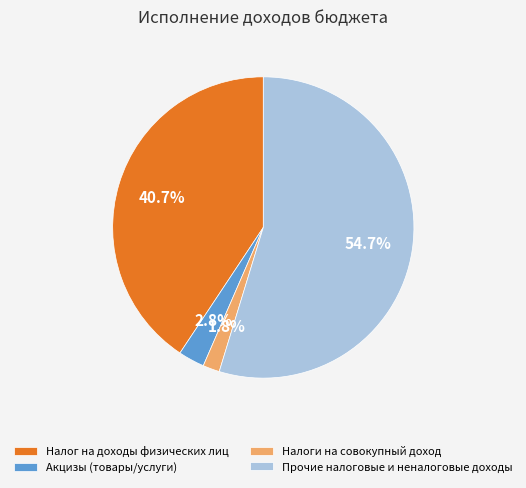

To the nearest percent, what percentage of the pie is Налоги на совокупный доход?

2%